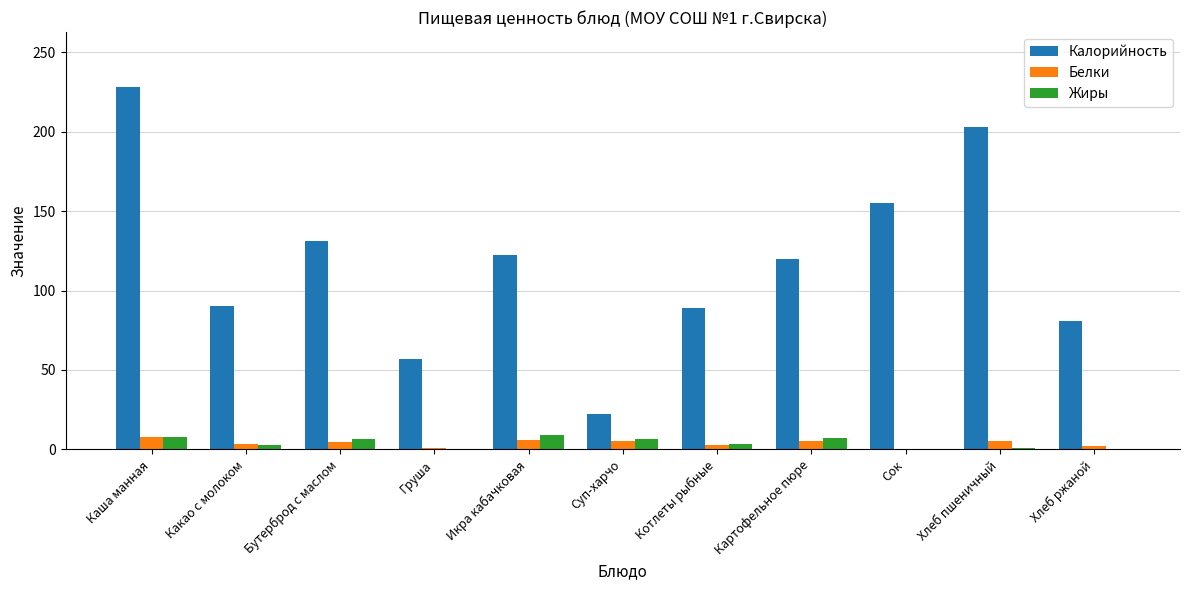

Which series changed the most between Сок and Хлеб ржаной?

Калорийность